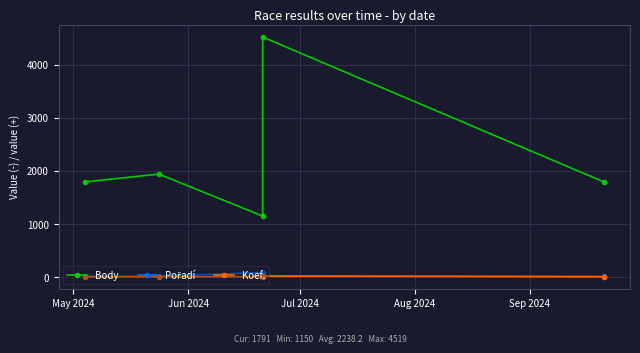

What is the difference between the highest and lowest values at Jul 2024?

1142